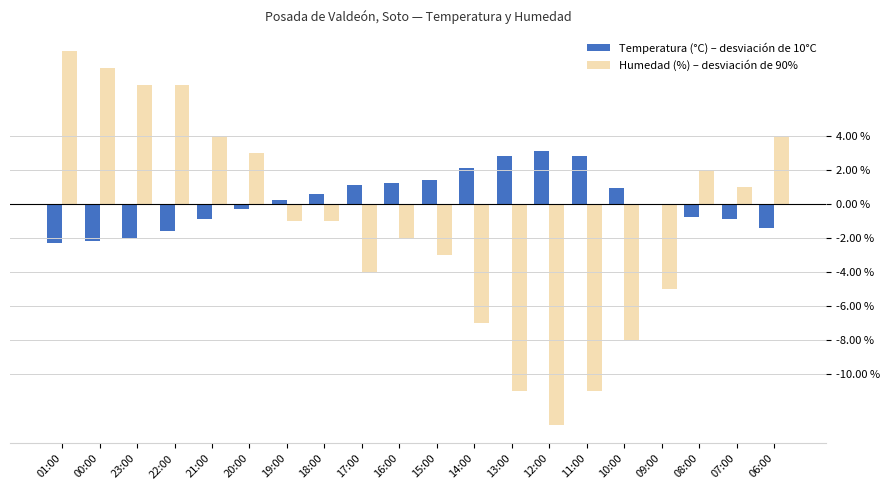

Which series has the widest spread of values?

Humedad (%) – desviación de 90%